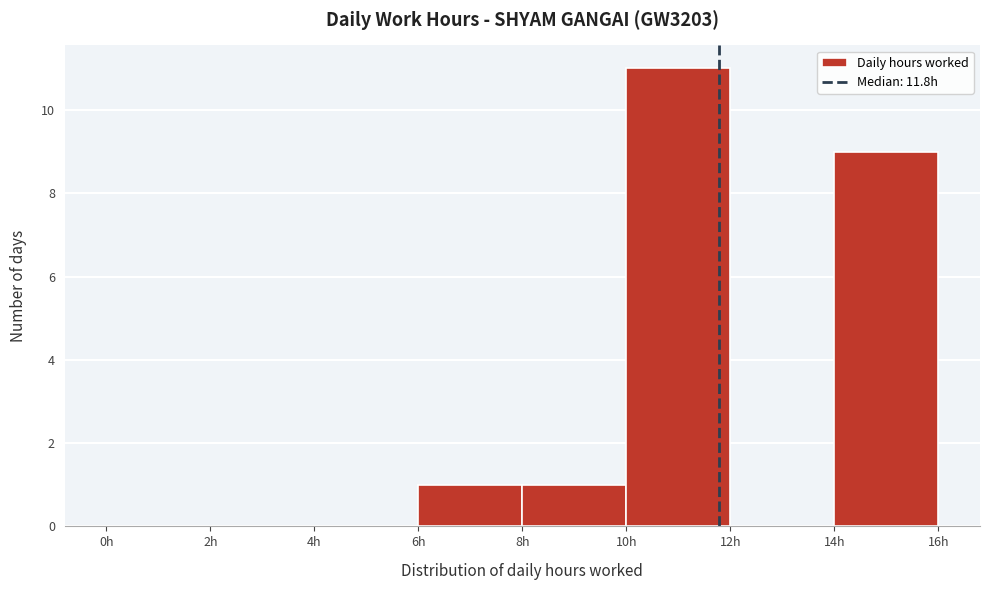

Which range on the x-axis has the tallest bar?

10 to 12